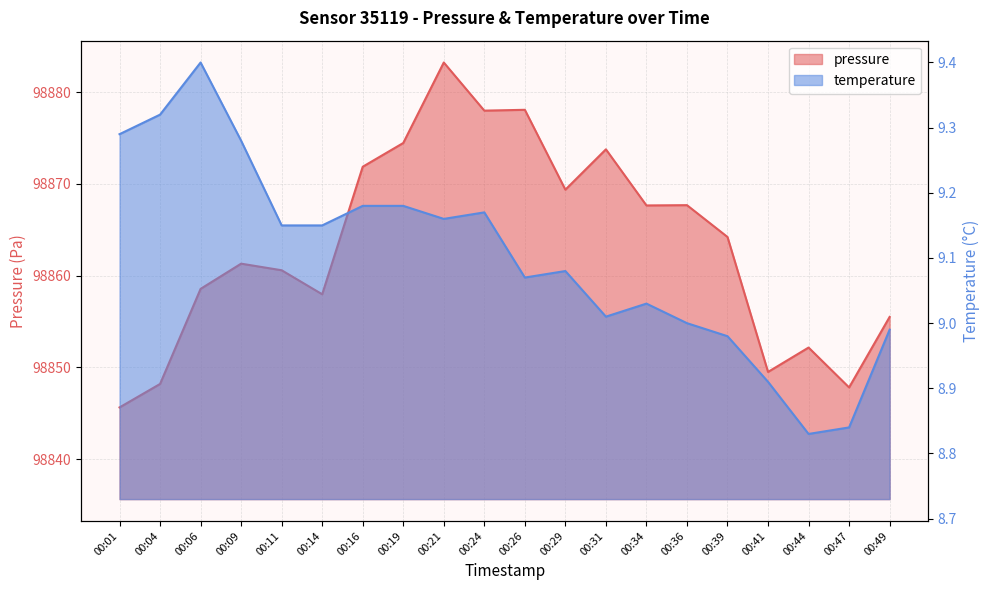

How many values in the temperature series are below 9?

5